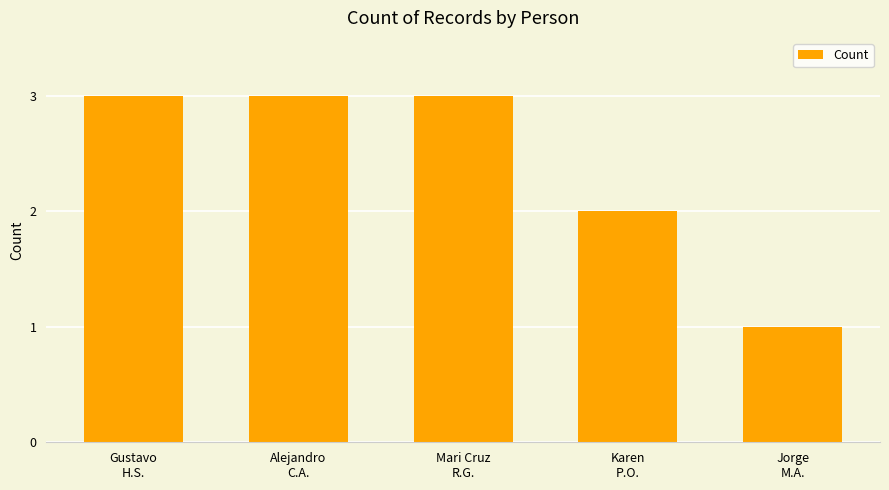

What is the difference between the maximum and minimum values?

2